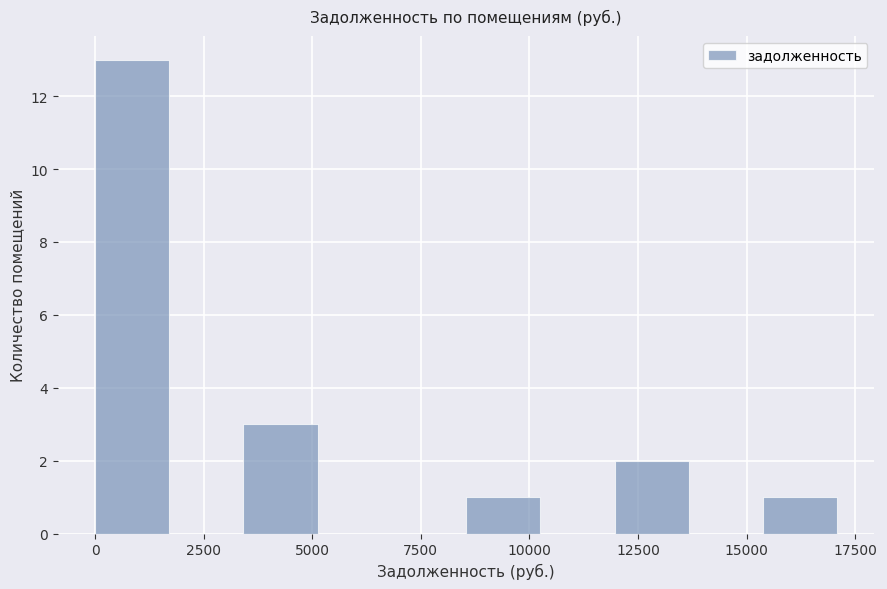

Around what value on the x-axis is the tallest bar? Give the approximate position of its centre, as read against the axis.

1000